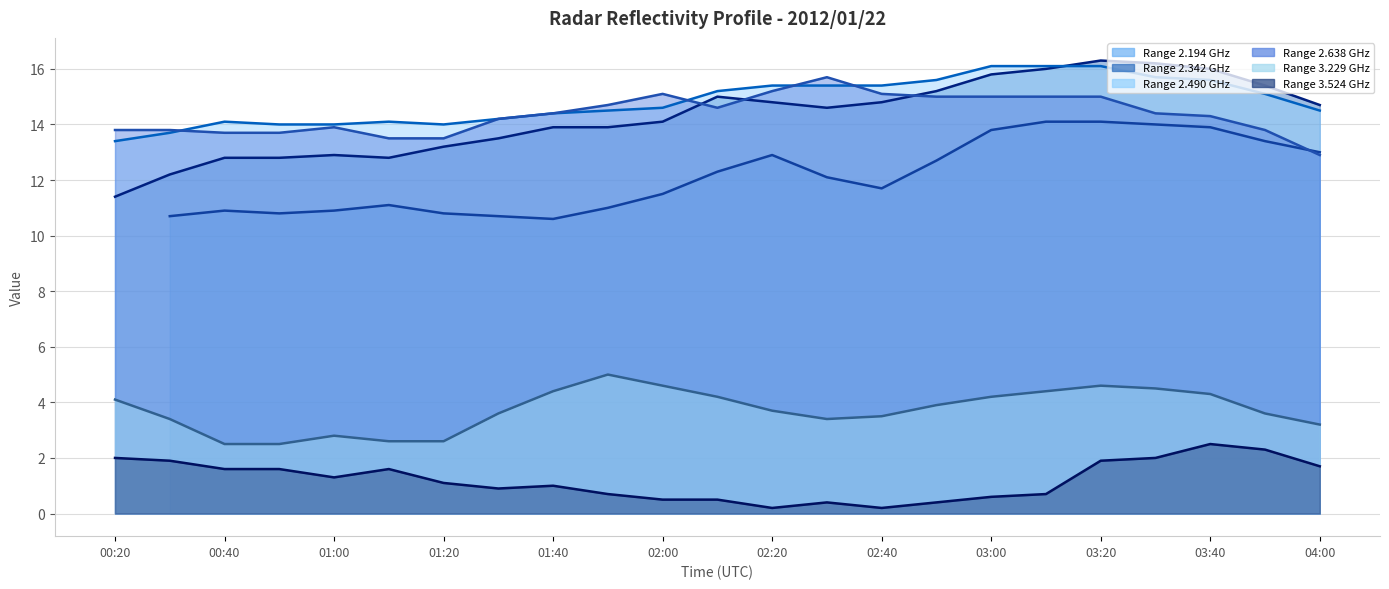

What is the sum of all 2.638 (avg) values?

330.3